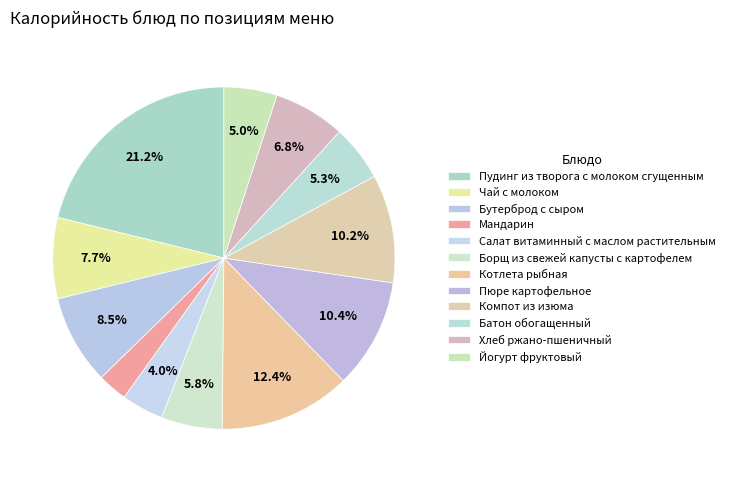

What is the largest slice in the pie chart?

Пудинг из творога с молоком сгущенным